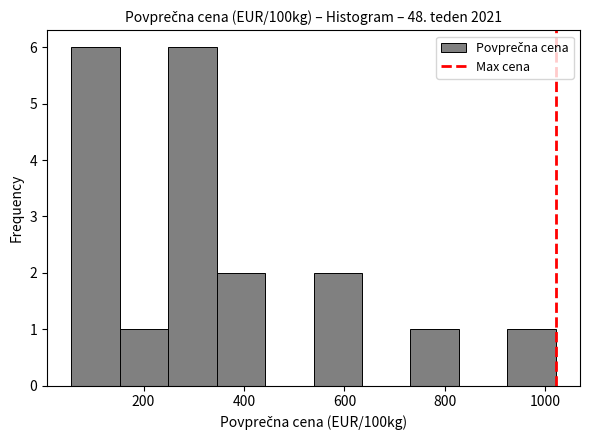

Reading left to right, list every bar in this chart as the range it spans on the x-axis followed by its height. Neither the bar edges nor the heights are printed on the chart, so give them approximately, as read against the axes.

60 to 160: 6
160 to 240: 1
240 to 340: 6
340 to 440: 2
440 to 540: 0
540 to 640: 2
640 to 740: 0
740 to 820: 1
820 to 920: 0
920 to 1020: 1